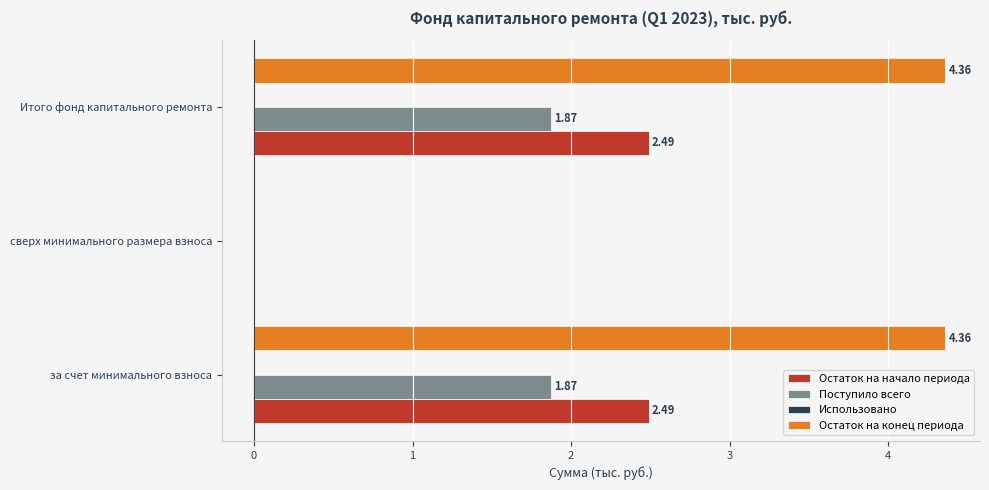

At which label is Остаток на конец периода closest to 2?

сверх минимального размера взноса